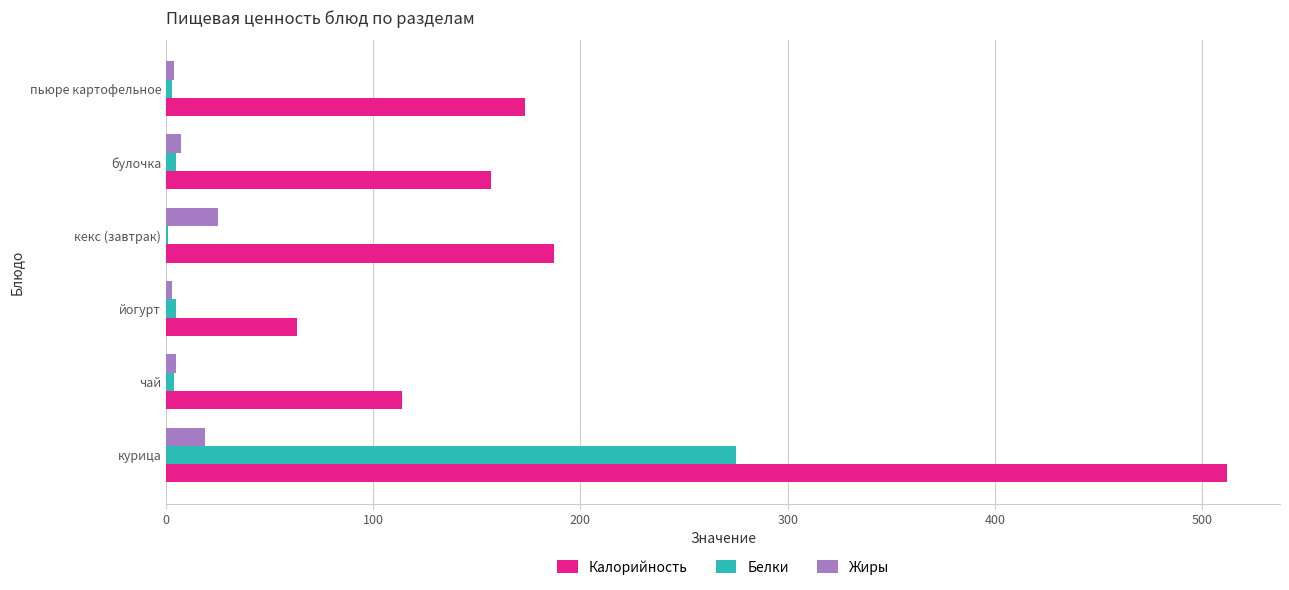

Which category has the highest value in the Белки series?

курица